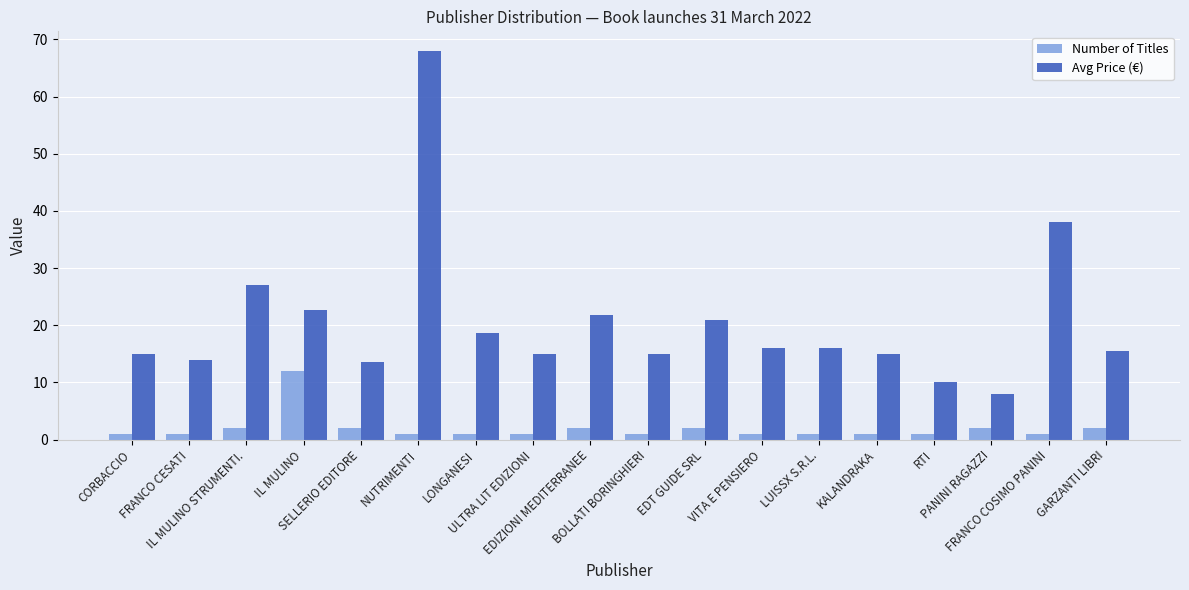

What is the difference between the Avg Price (€) values at PANINI RAGAZZI and CORBACCIO?

7.0